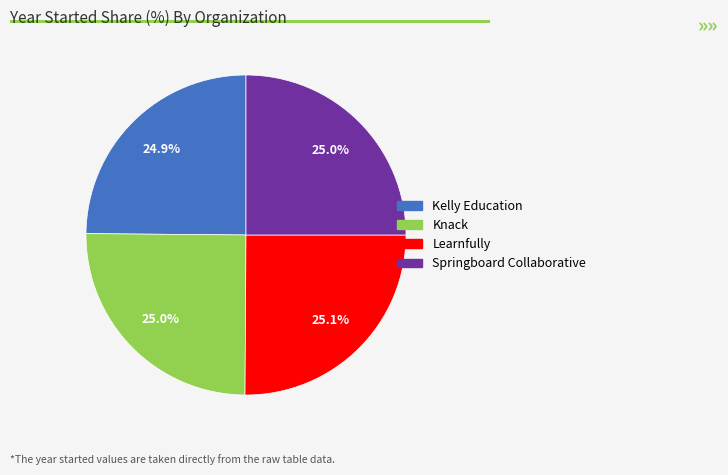

What percentage is the Learnfully slice, to the nearest percent?

25%